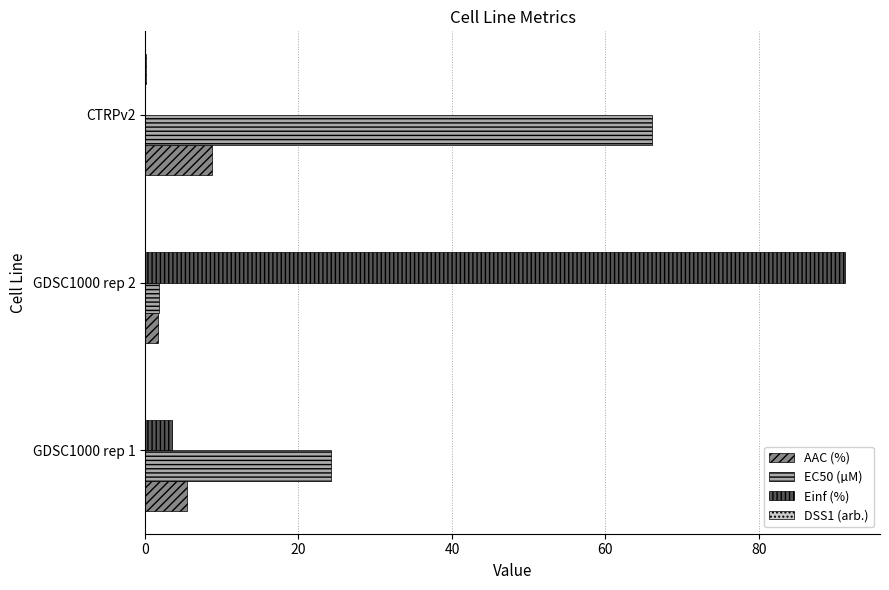

Which series changed the most between GDSC1000 rep 2 and CTRPv2?

Einf (%)